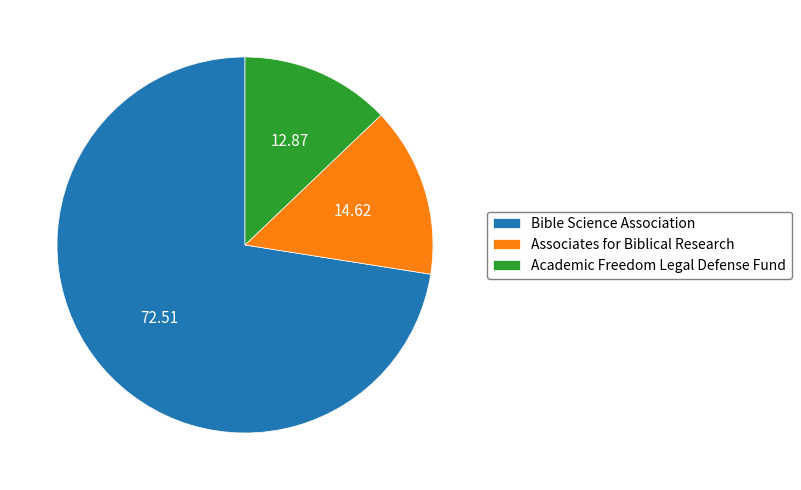

Is it true that Academic Freedom Legal Defense Fund is 13% of the pie?

True